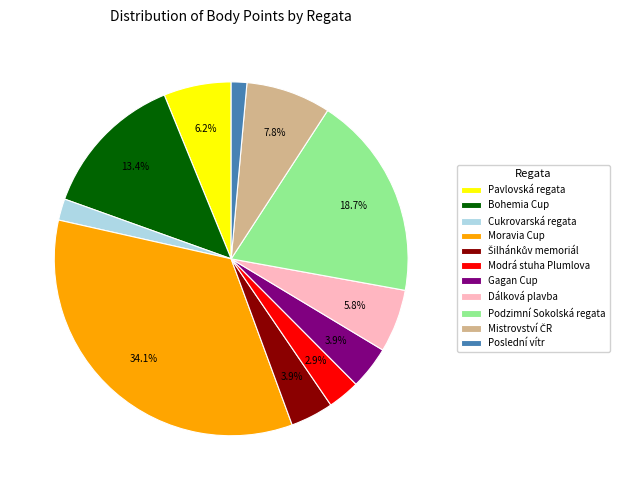

How many segments does this pie chart have?

11